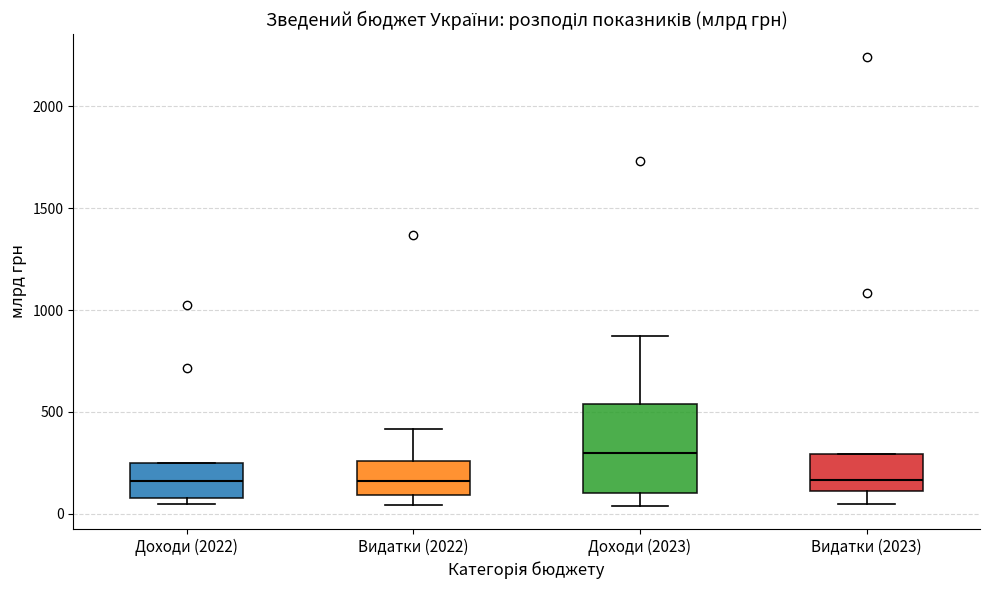

Which box is the tallest, from its lower edge to its upper edge?

Доходи (2023)